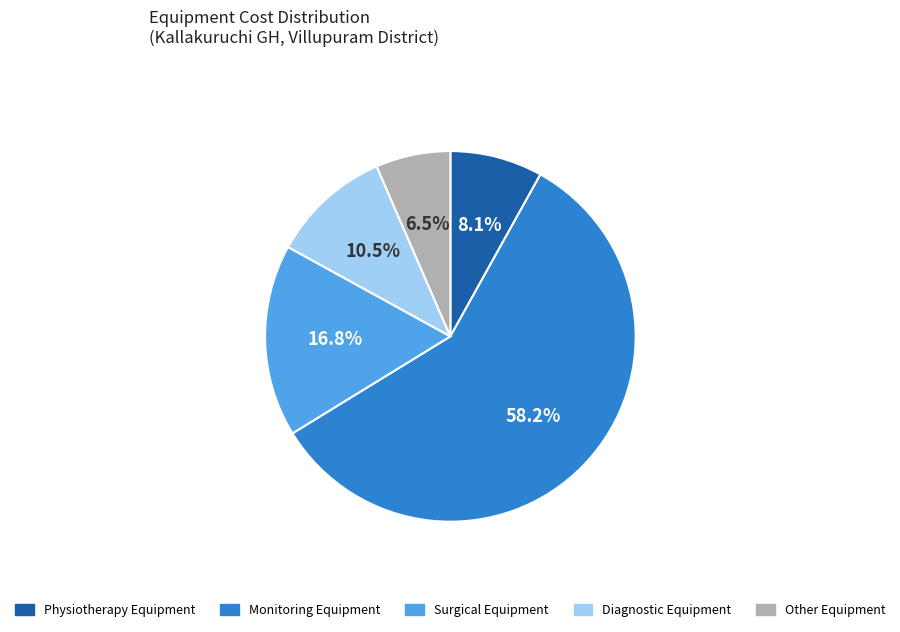

Which category has the biggest portion of the pie?

Monitoring Equipment